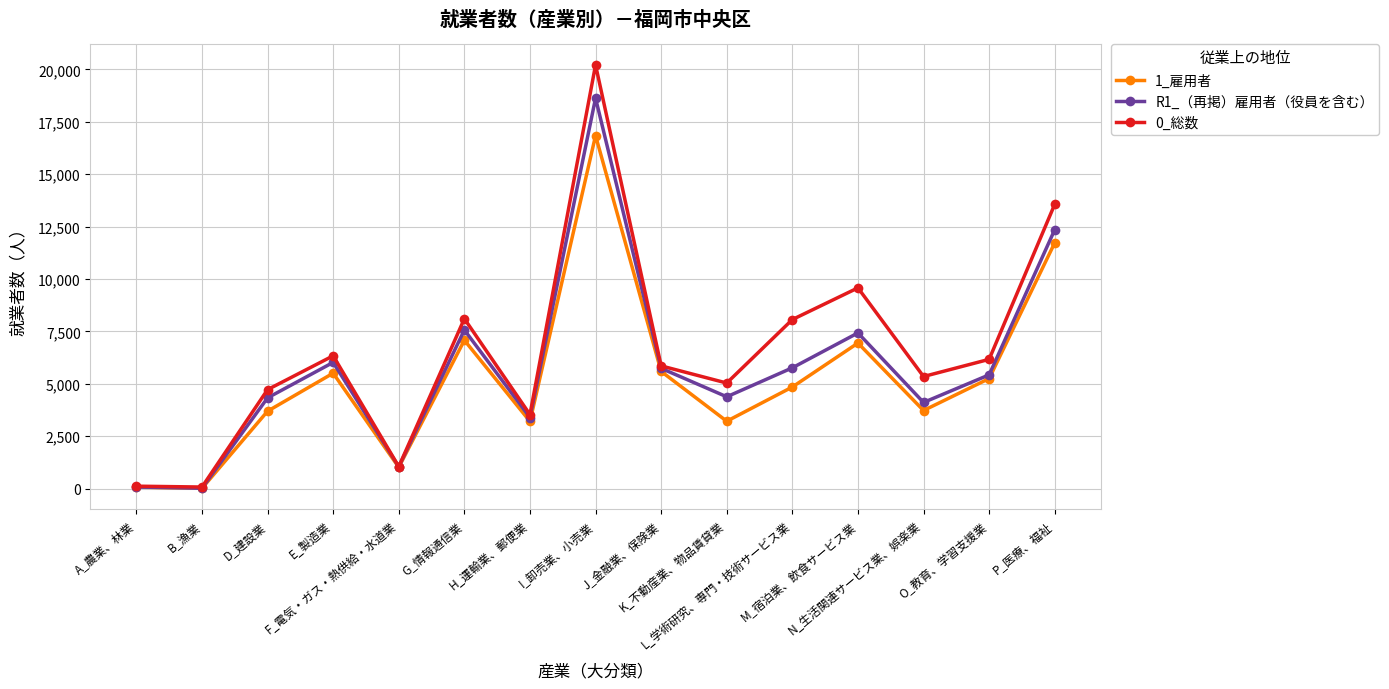

How many values in the 0_総数 series are below 5853?

7